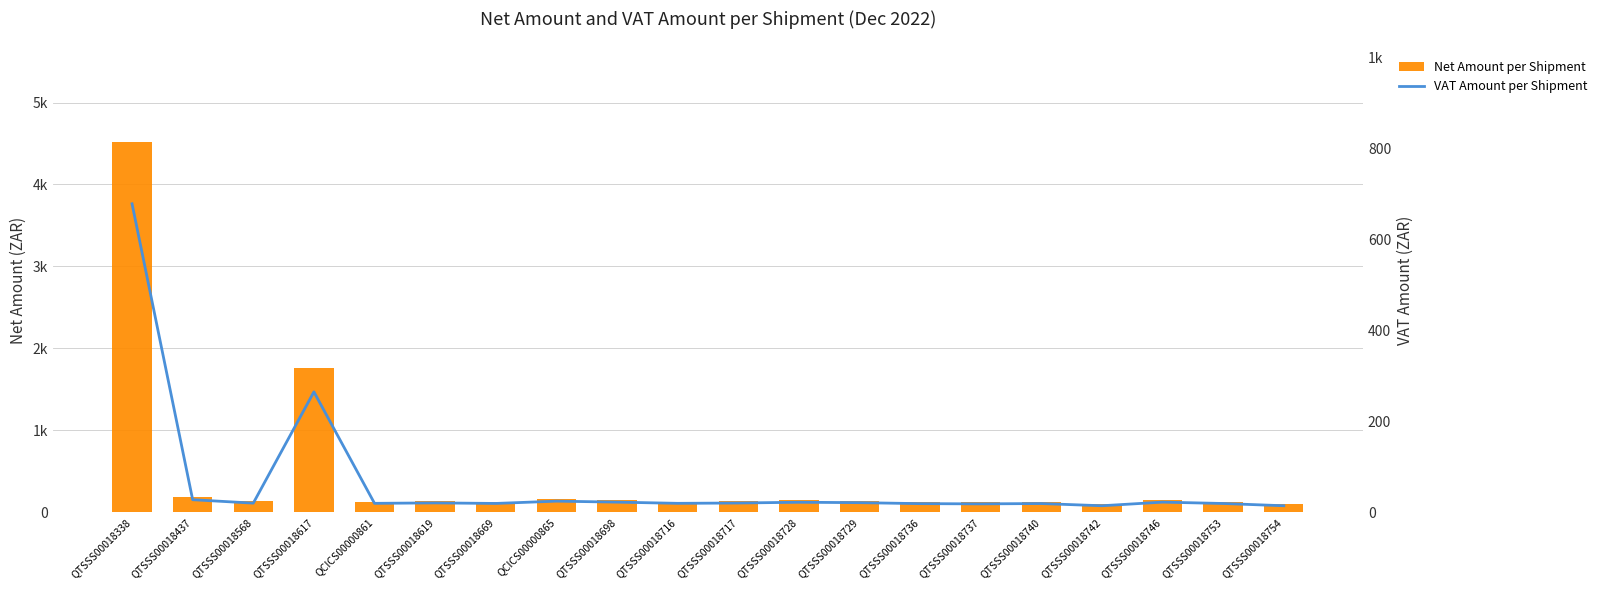

What is the value of the Net Amount per Shipment bar at the 13th from the left?

137.3